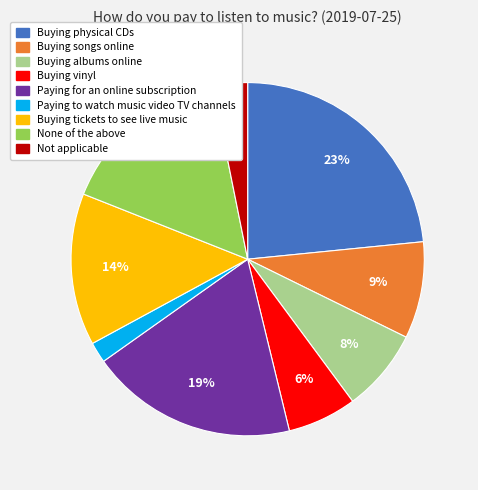

Is it true that Buying vinyl is 19% of the pie?

False